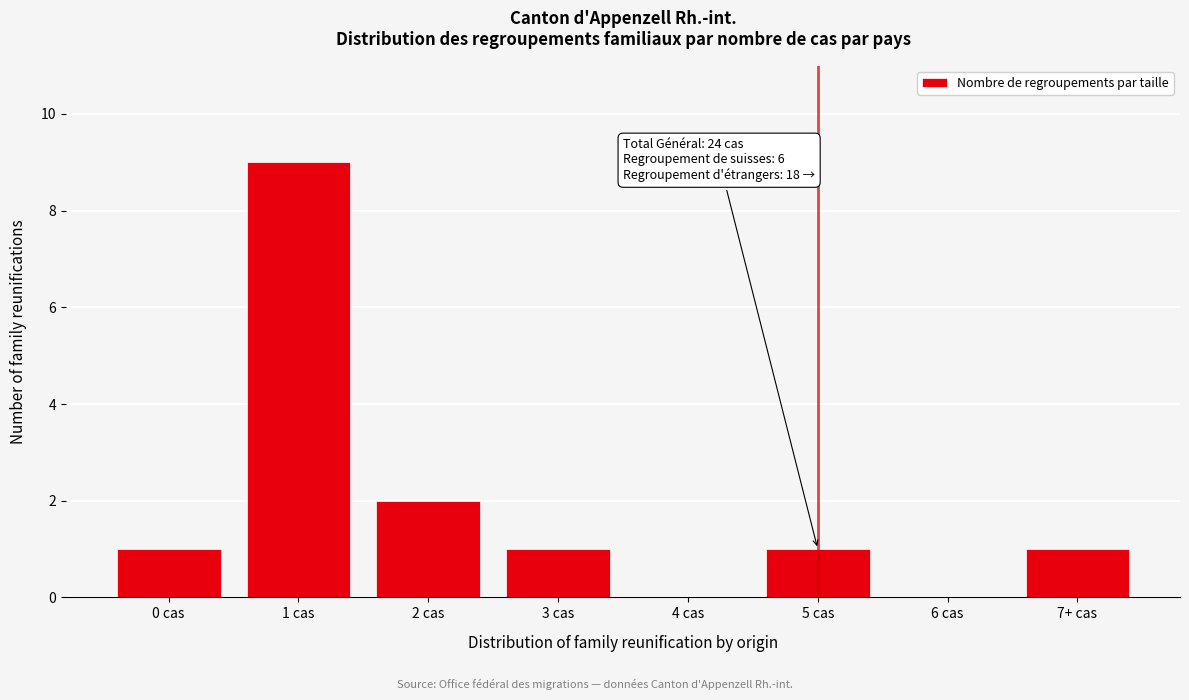

Reading right to left, what are all the values shown in this chart?

7+ cas=1	6 cas=0	5 cas=1	4 cas=0	3 cas=1	2 cas=2	1 cas=9	0 cas=1